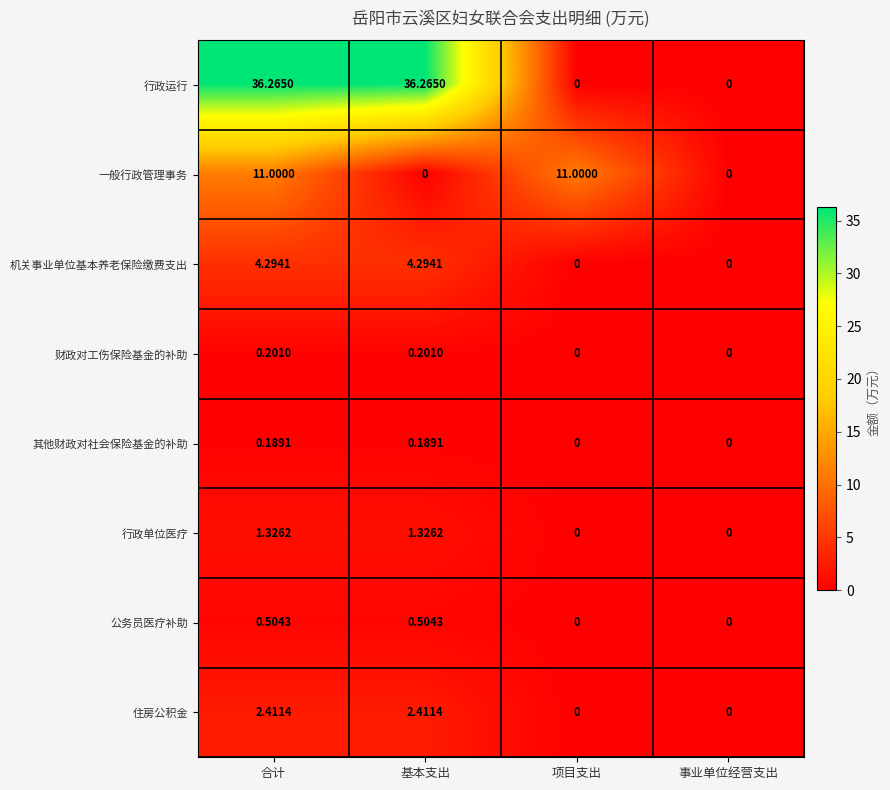

At which label does 行政运行 first exceed 36?

合计